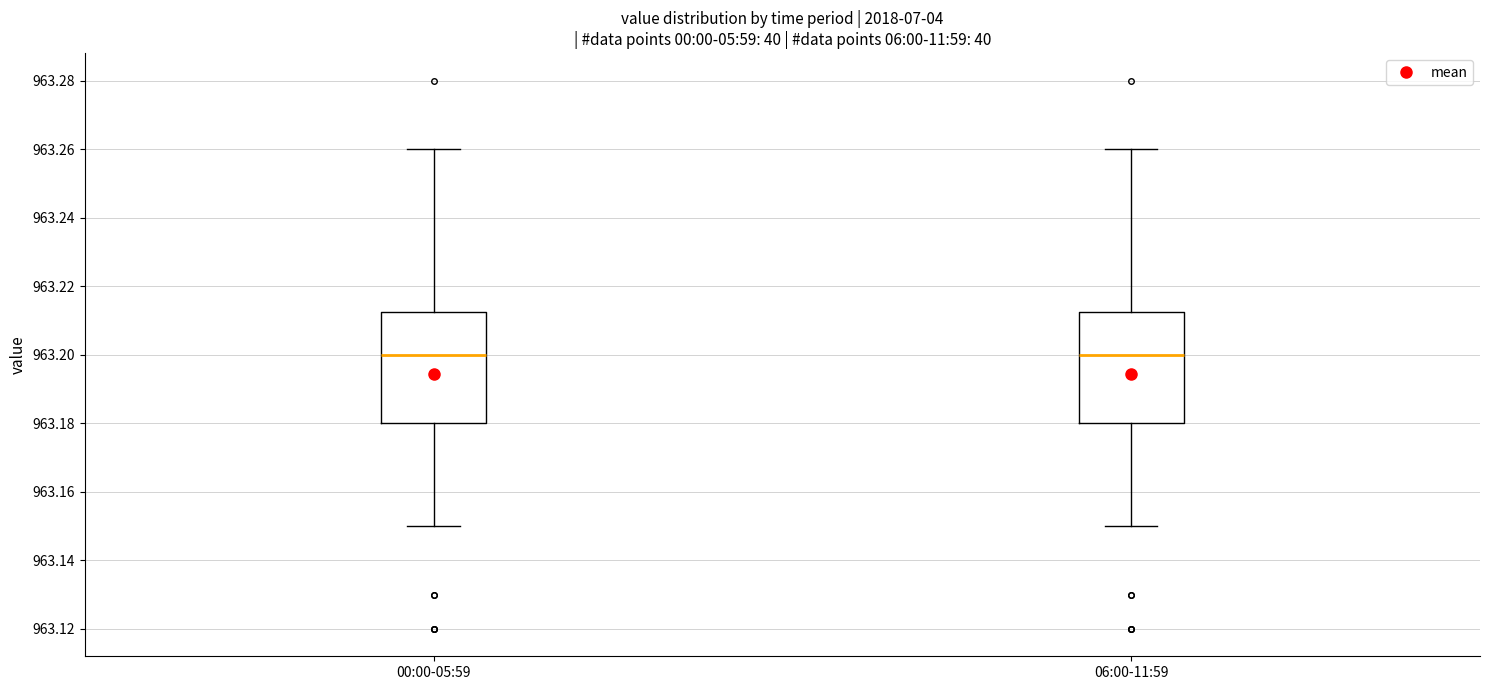

Where is the upper edge of the box for 00:00-05:59 on the y-axis? The values are not printed on the chart, so give them approximately, as read against the axis.

963.212